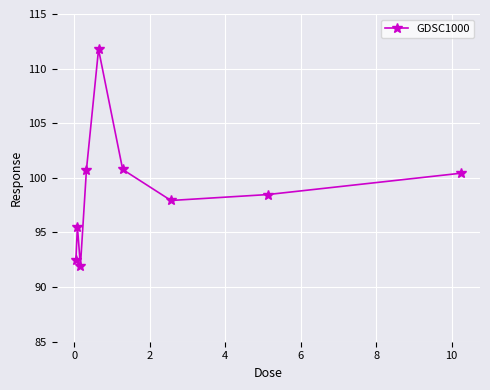

What is the average value?

98.9